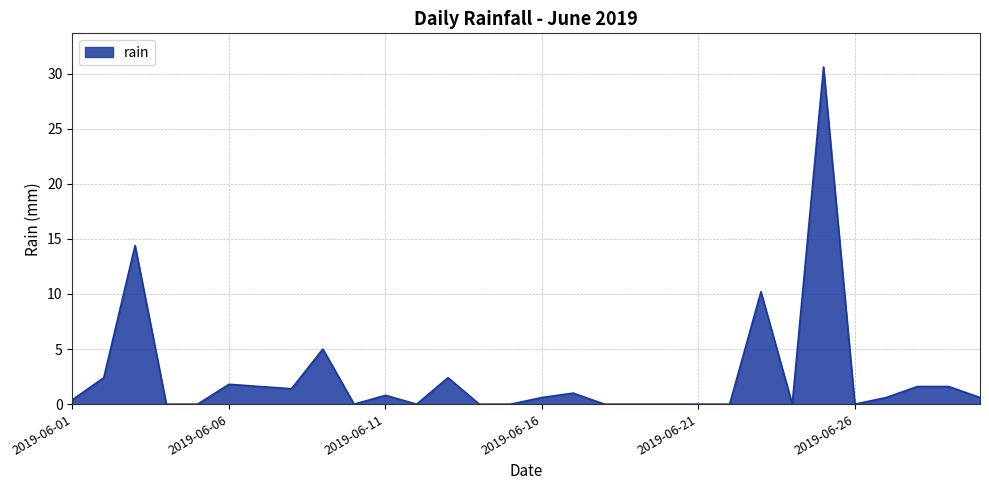

What is the average value?

2.6